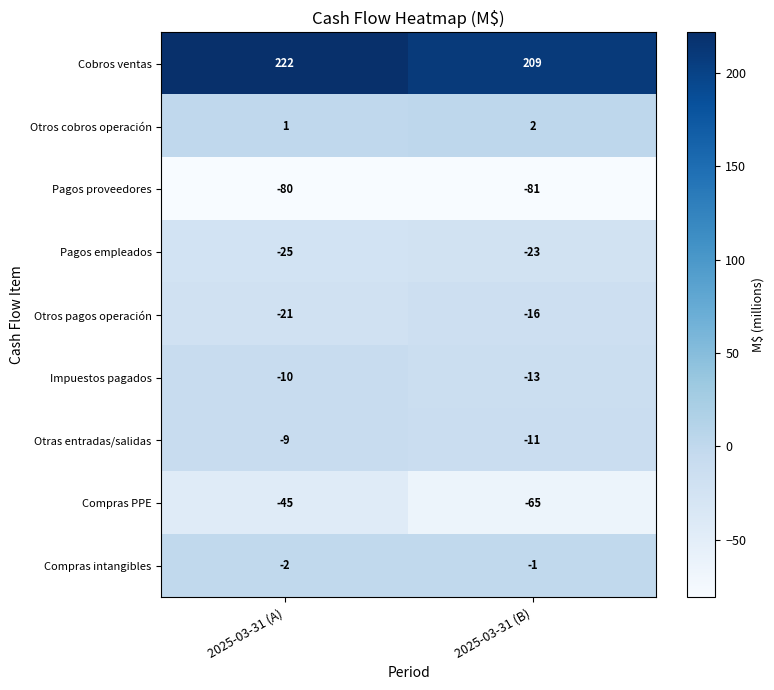

What is the sum of the Otros cobros operación values at 2025-03-31 (B) and 2025-03-31 (A)?

3